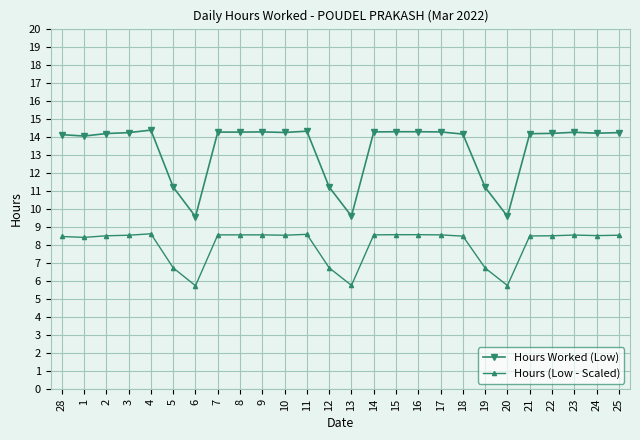

True or false: Hours (Low - Scaled) and Hours Worked (Low) intersect in this chart.

False